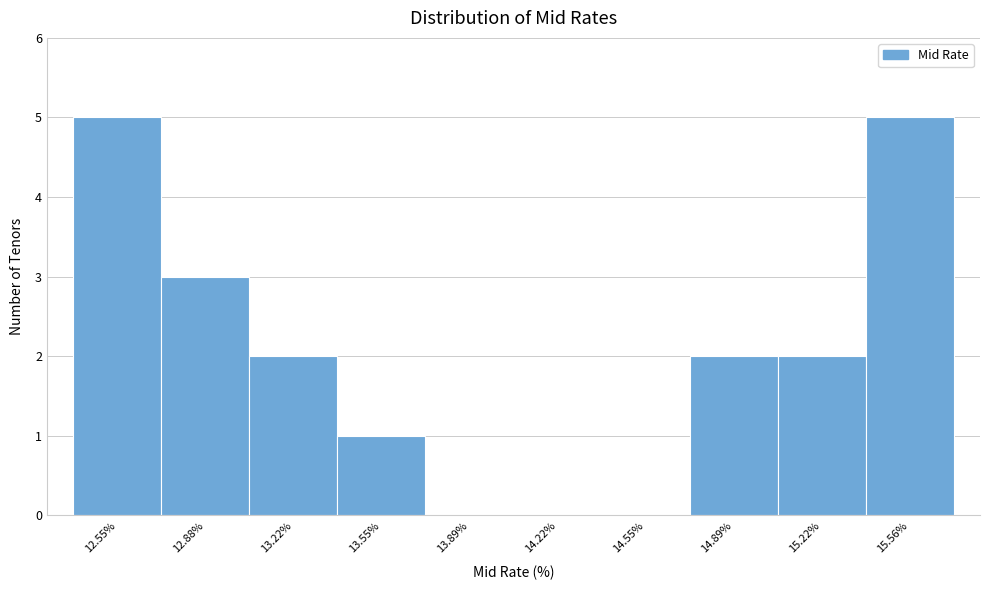

Reading left to right, what are all the values shown in this chart?

12.55%=5	12.88%=3	13.22%=2	13.55%=1	13.89%=0	14.22%=0	14.55%=0	14.89%=2	15.22%=2	15.56%=5